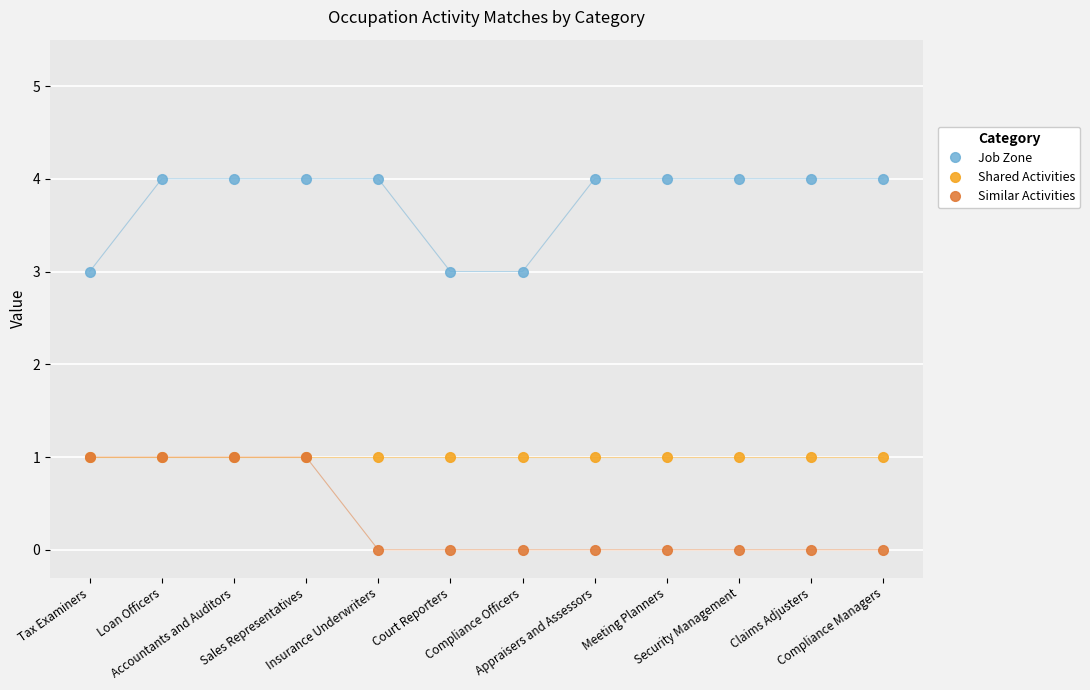

Reading left to right, list all the values displayed in this chart.

Job Zone: 3	4	4	4	4	3	3	4	4	4	4	4
Shared Activities: 1	1	1	1	1	1	1	1	1	1	1	1
Similar Activities: 1	1	1	1	0	0	0	0	0	0	0	0